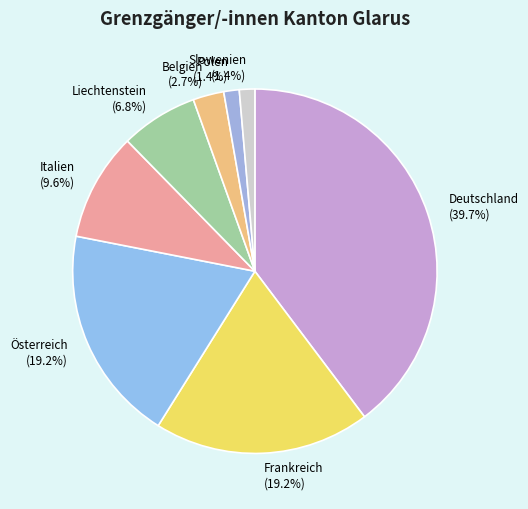

How many segments does this pie chart have?

8